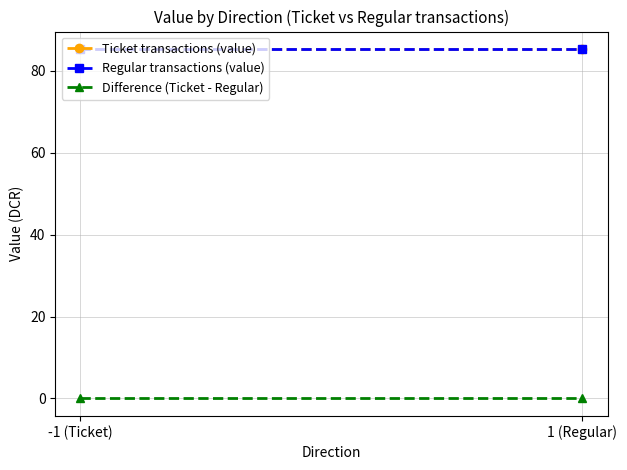

What position from the right is 1 (Regular)?

1